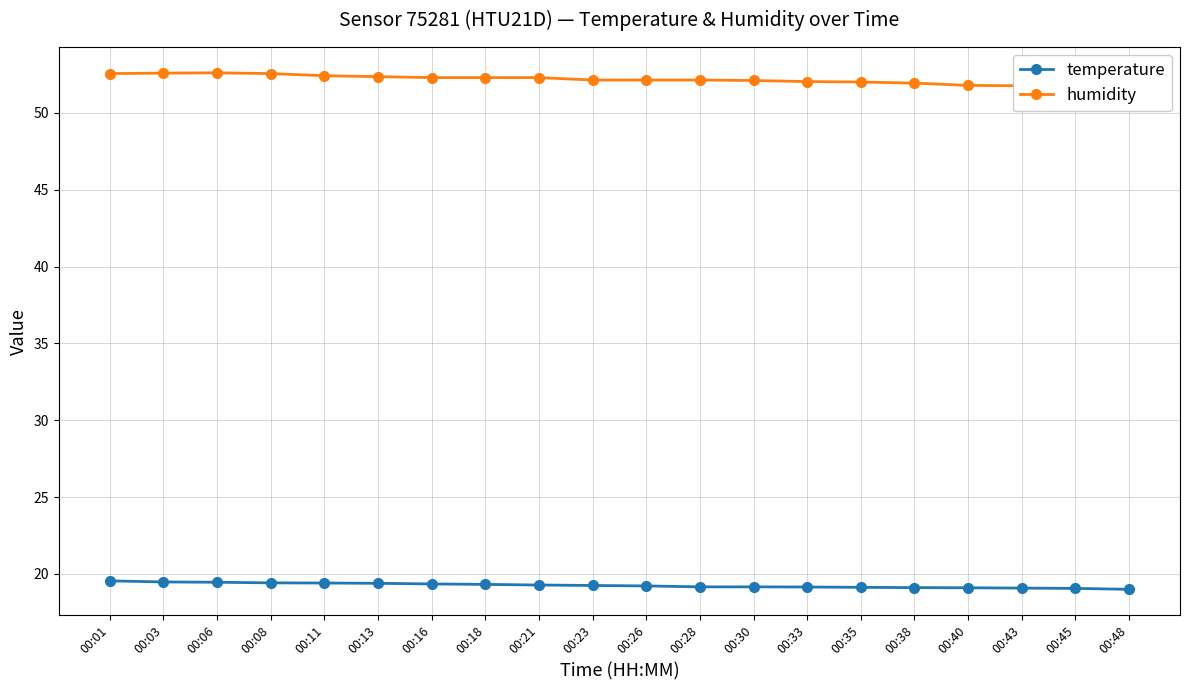

Rank the categories by temperature value from highest to lowest.

00:01, 00:03, 00:06, 00:08, 00:11, 00:13, 00:16, 00:18, 00:21, 00:23, 00:26, 00:28, 00:30, 00:33, 00:35, 00:38, 00:40, 00:43, 00:45, 00:48